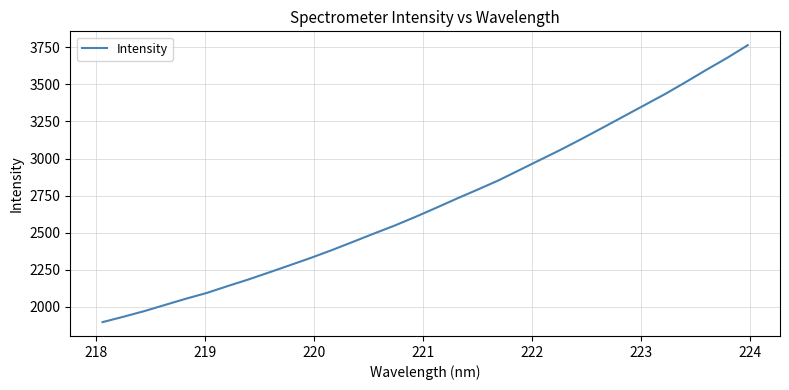

What is the maximum value shown in the chart?

3764.3